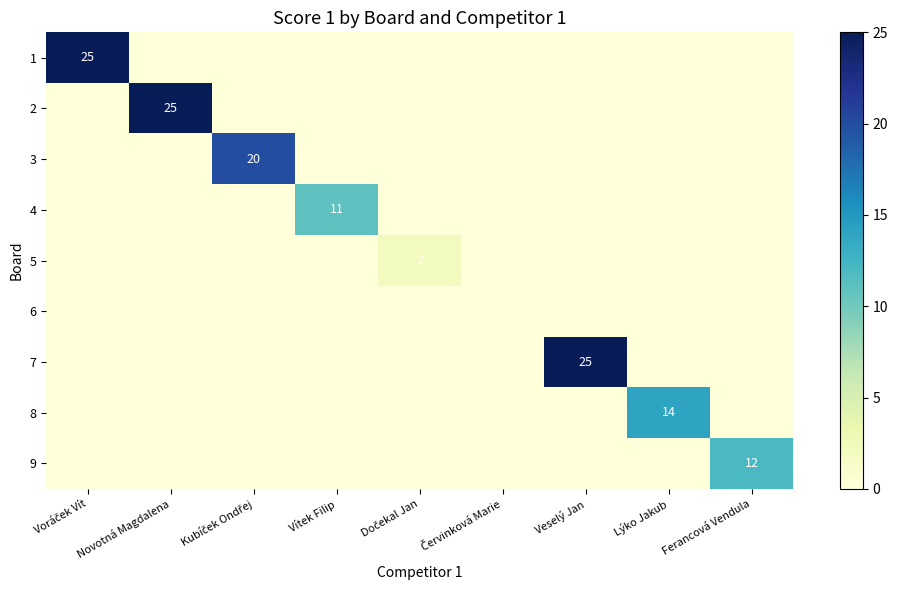

At how many categories does at least one series exceed 12?

5